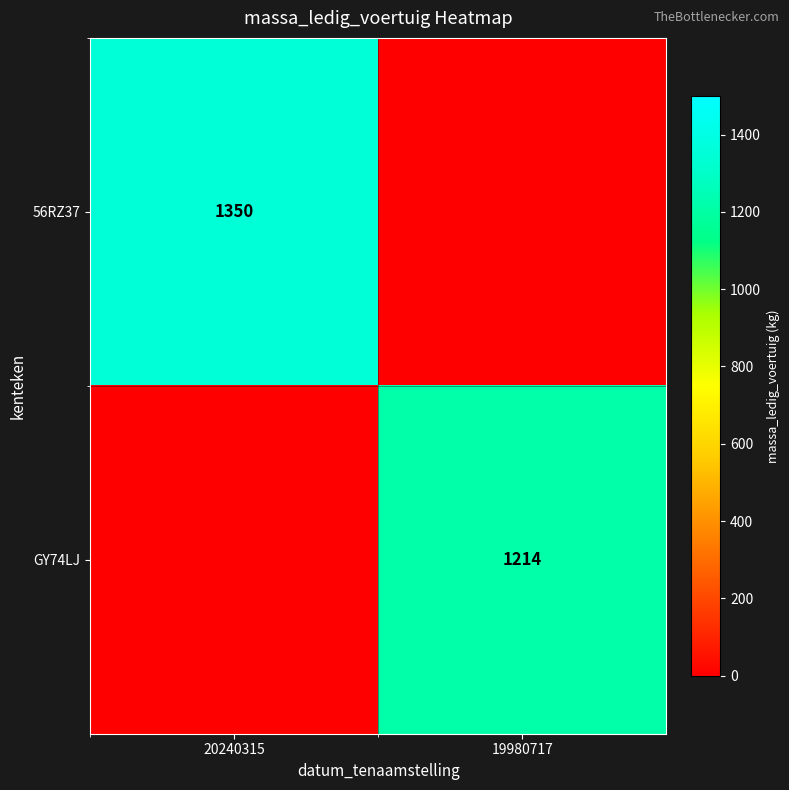

The 56RZ37 series shows 1350 at 20240315. True or false?

True